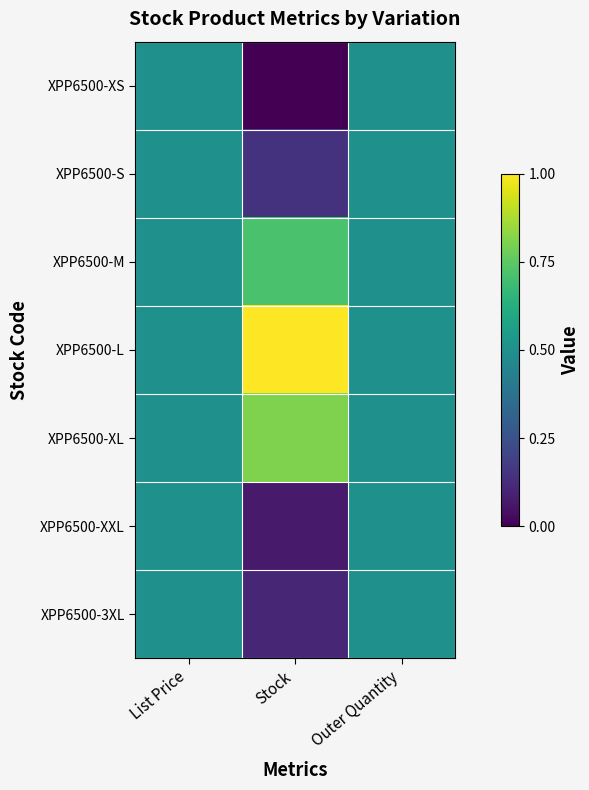

At which category is the sum across all series the highest?

List Price